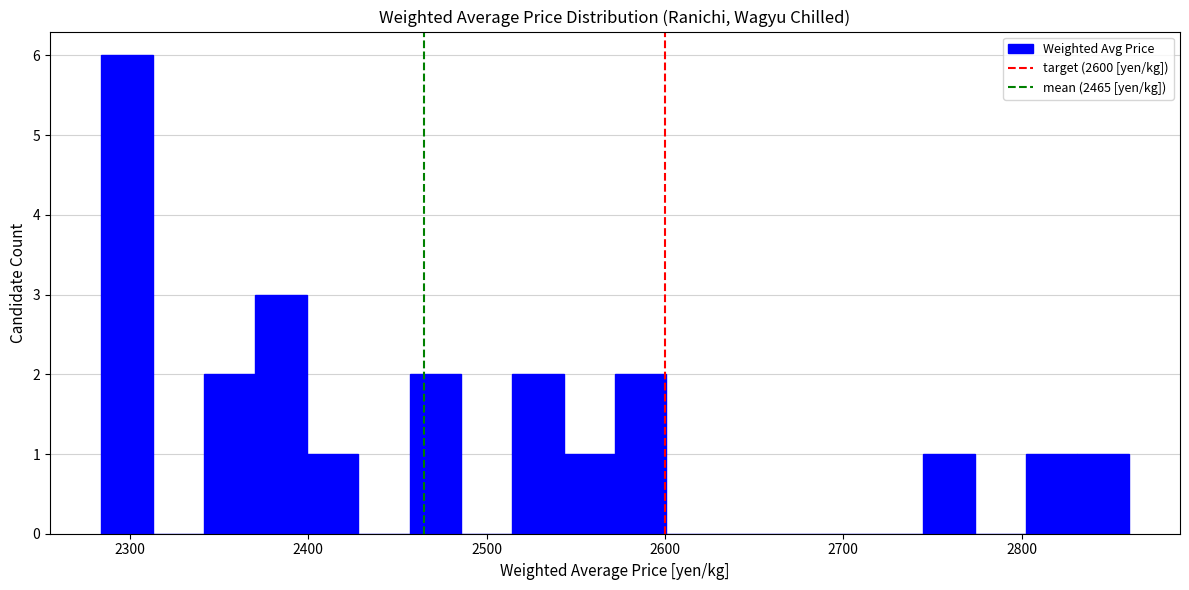

Read against the x-axis, roughly where is the centre of the tallest bar?

2300